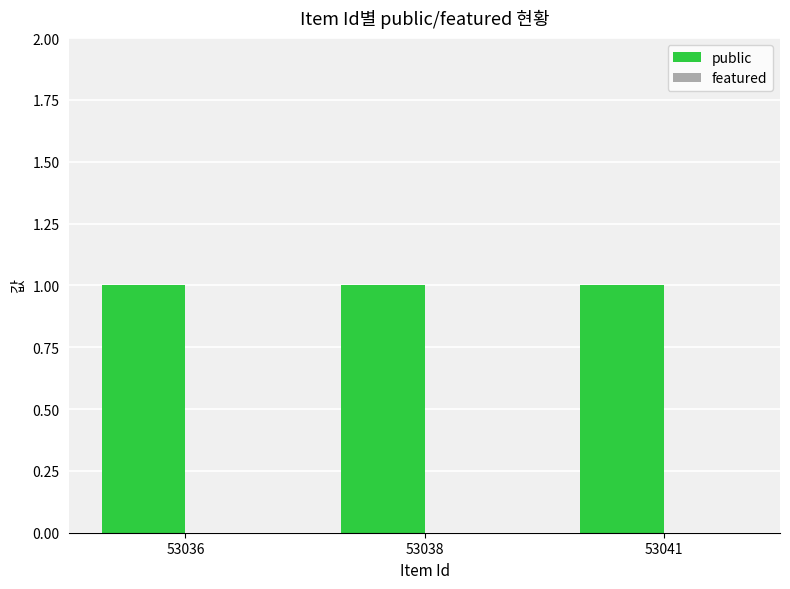

Rank the series by their maximum value, from highest to lowest.

public, featured